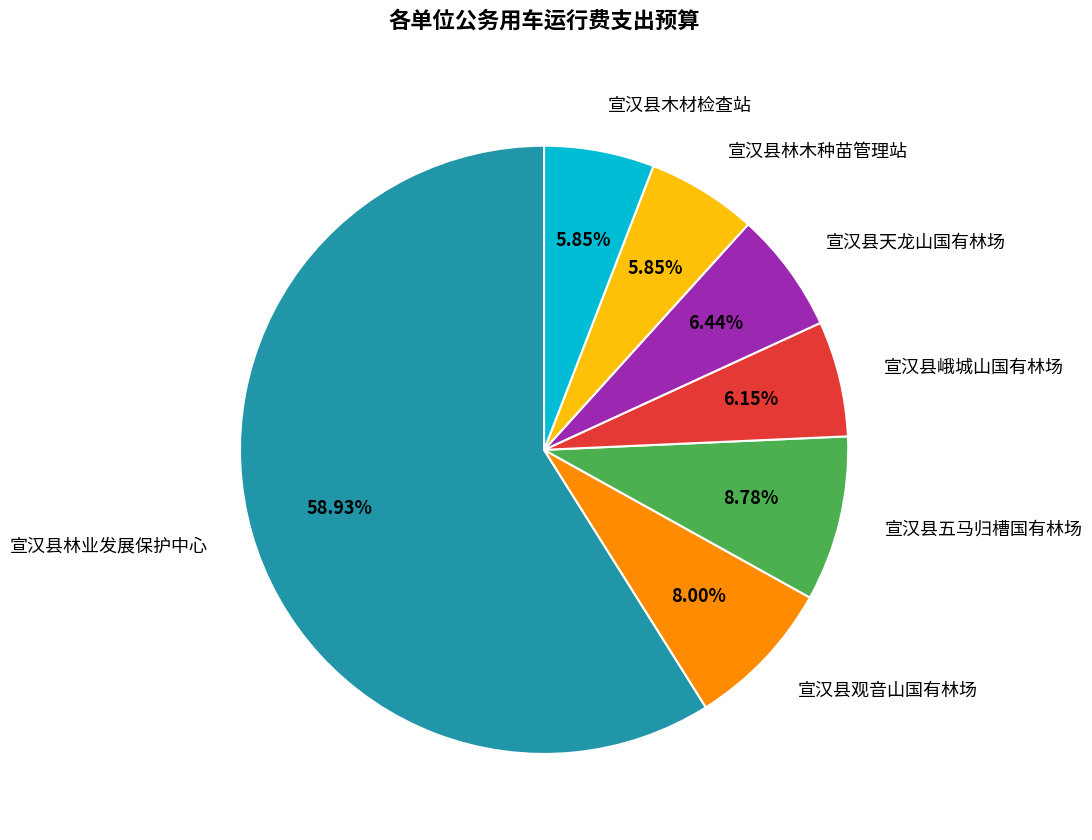

What is the majority slice?

宣汉县林业发展保护中心